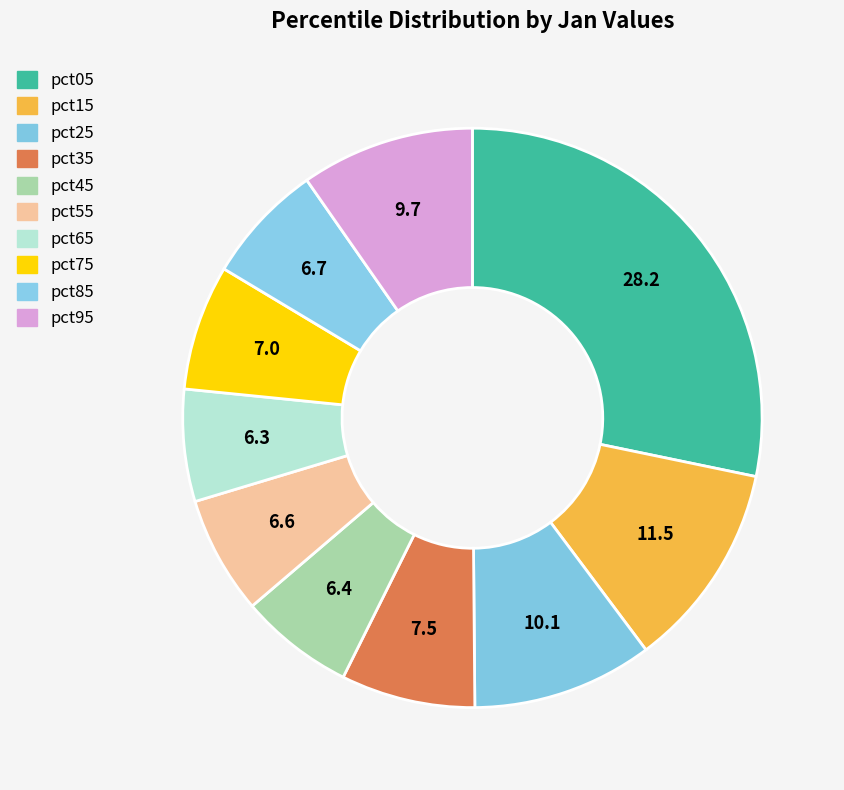

How many slices are in this pie chart?

10